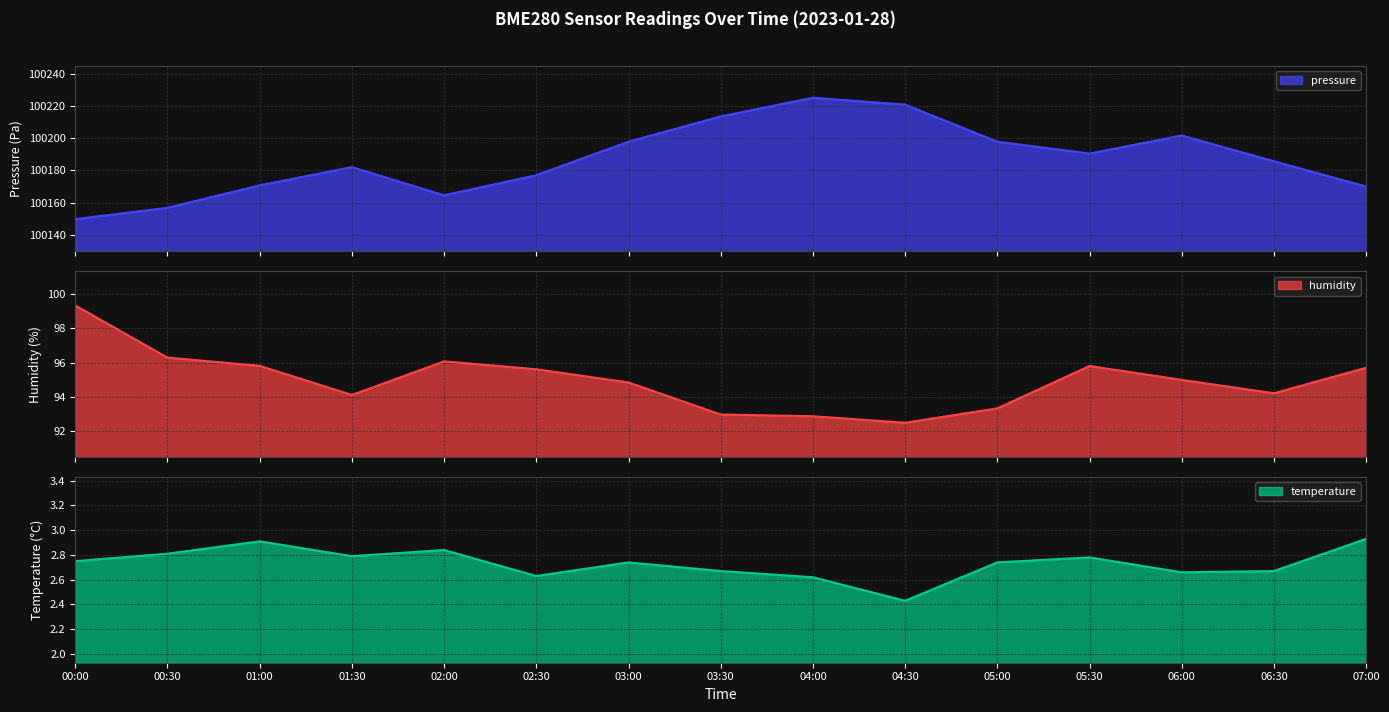

How many lines are shown in the chart?

3